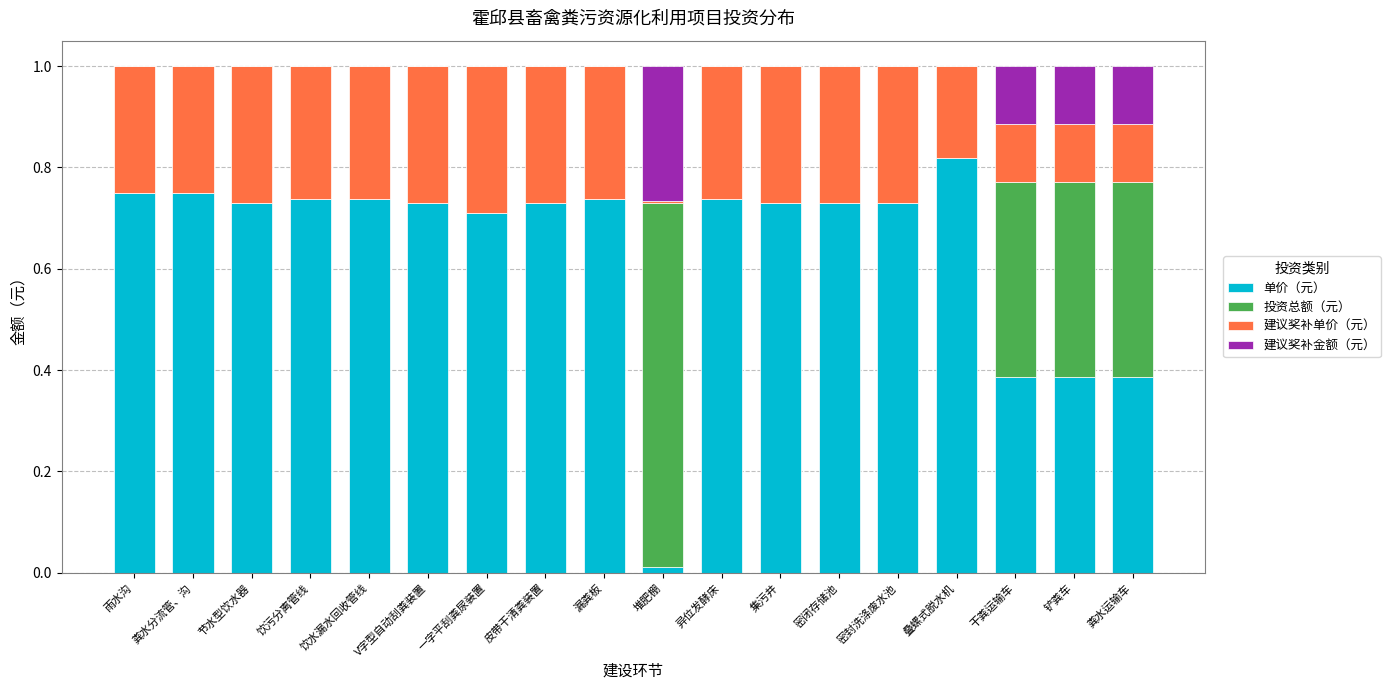

What is the sum of the 单价（元） values at 饮水漏水回收管线 and 饮污分离管线?

1.5